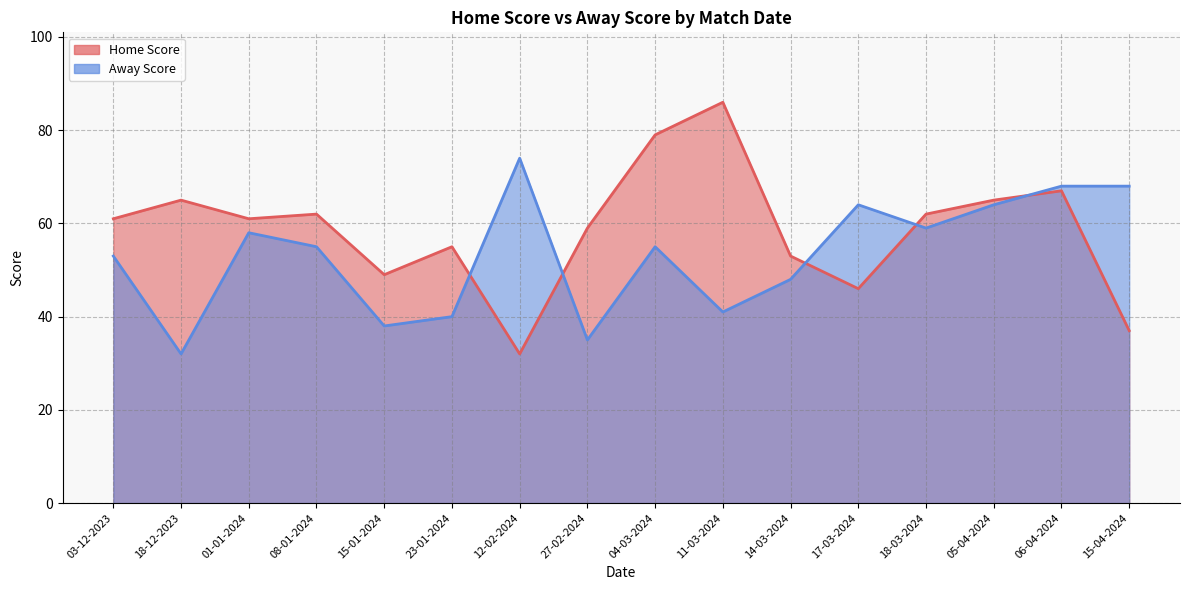

At 18-03-2024, list the series in order from smallest to largest.

Away Score, Home Score